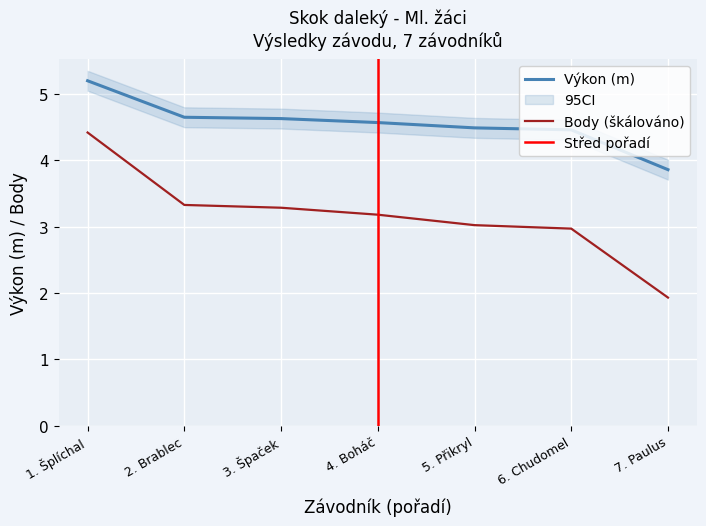

True or false: Výkon and Body intersect in this chart.

False